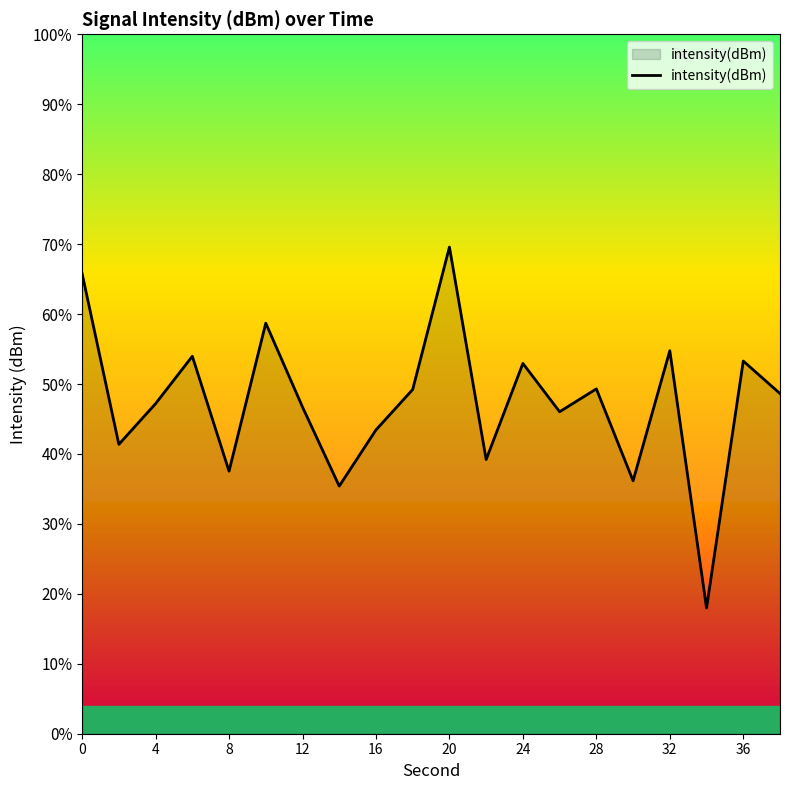

Reading left to right, extract all data points from this chart.

-123.7	-133.5	-131.1	-128.4	-135.0	-126.5	-131.3	-135.8	-132.6	-130.3	-122.2	-134.3	-128.8	-131.6	-130.3	-135.5	-128.1	-142.8	-128.7	-130.5